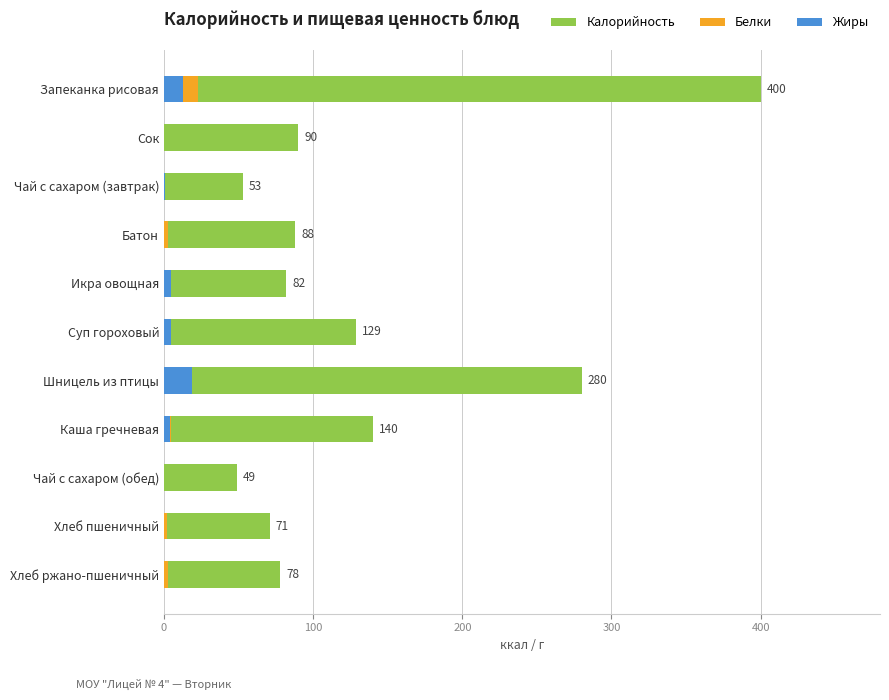

Which series has the largest total across all categories?

Калорийность